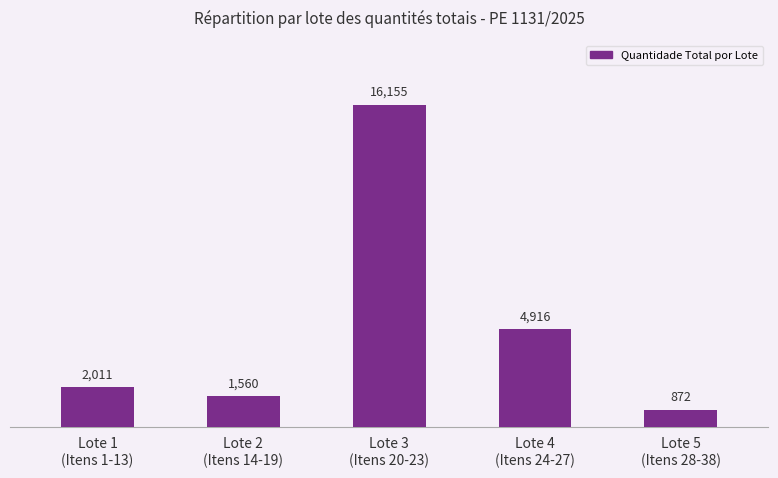

The value at Lote 2
(Itens 14-19) is 2380. True or false?

False